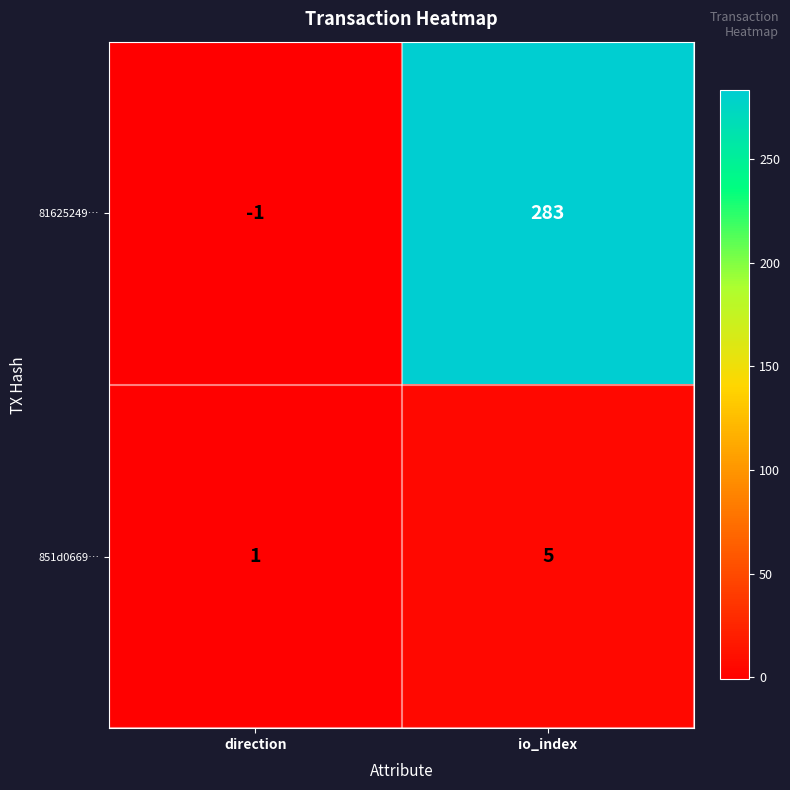

What is the difference between the 851d0669… values at direction and io_index?

4